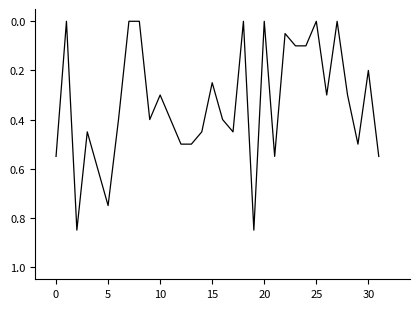

What is the label of the 6th point from the right?

26